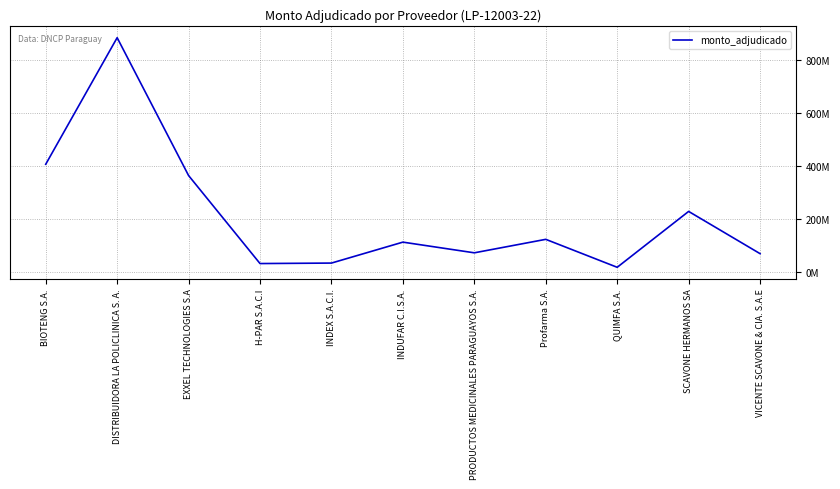

Reading left to right, list all the values displayed in this chart.

406063200	883200000	363484950	31766000	33600000	112500000	72240000	123048160	17653500	228303700	69078260